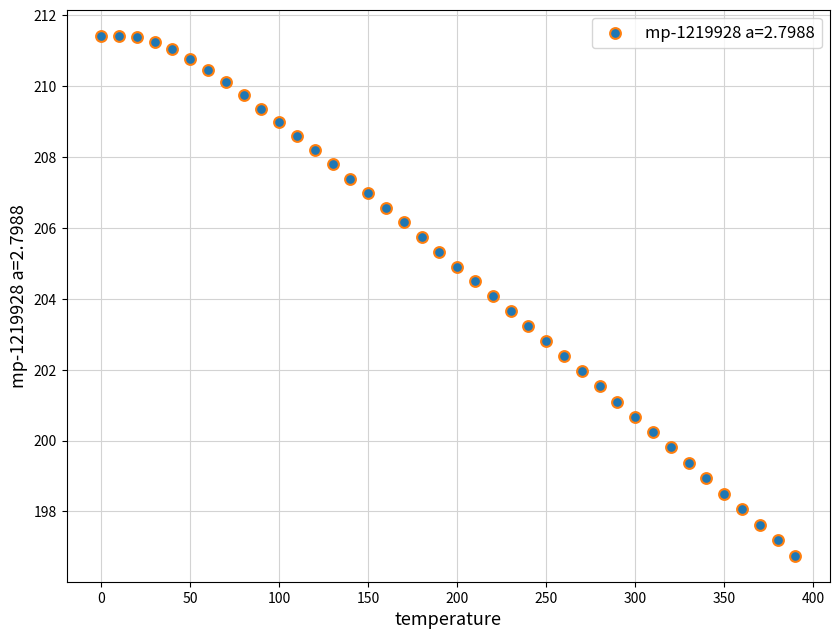

What is the range of X values (max minus min)?

390.0